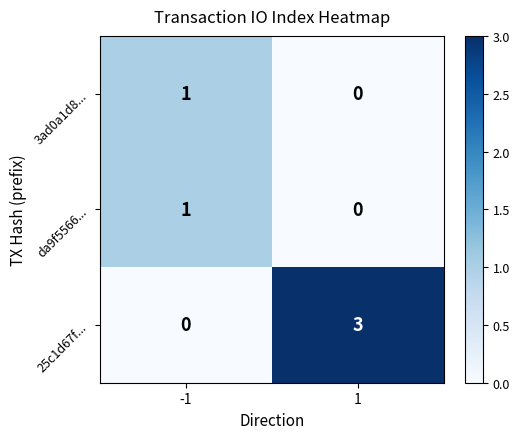

How many data points does each series have?

2